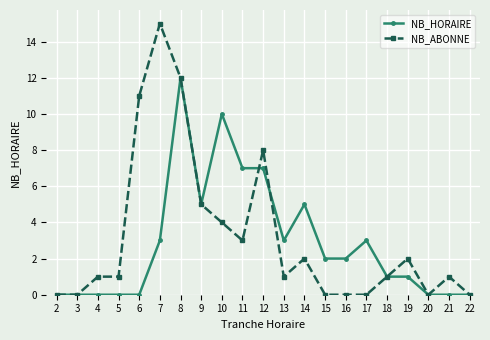

True or false: NB_ABONNE and NB_HORAIRE intersect in this chart.

True